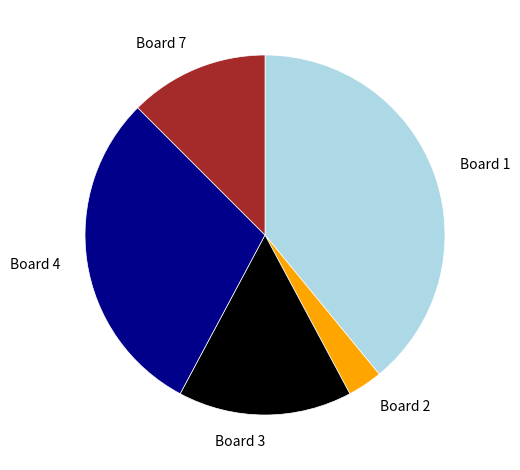

True or false: Board 3 accounts for 16% of the total.

True